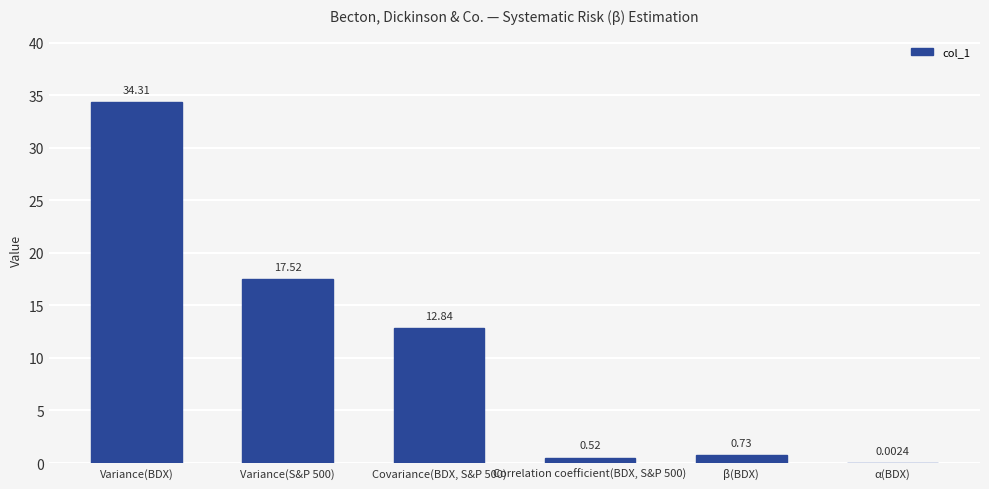

Which category has the highest value across all series?

Variance(BDX)